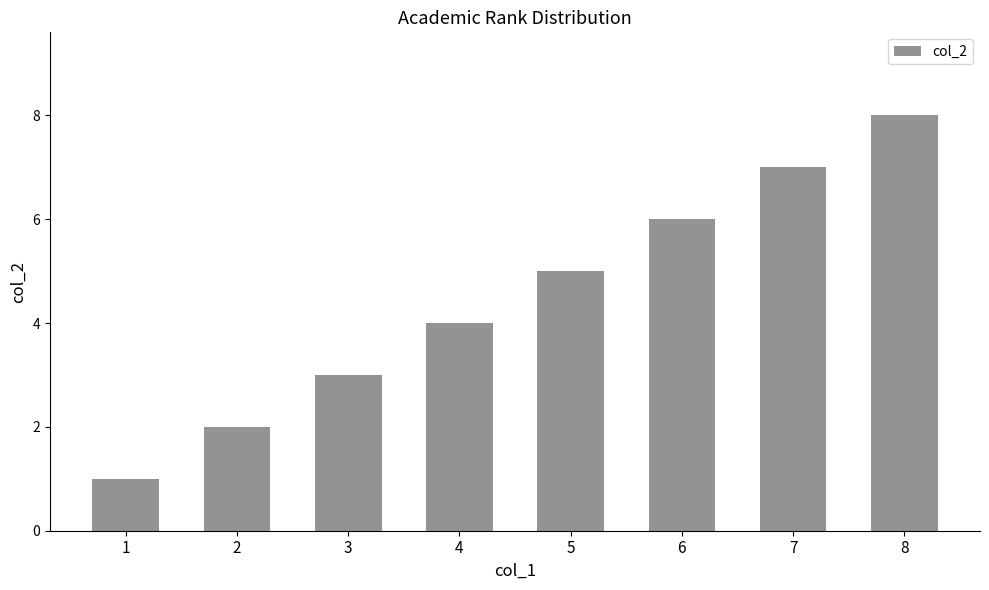

Which label corresponds to the smallest value in the chart?

1